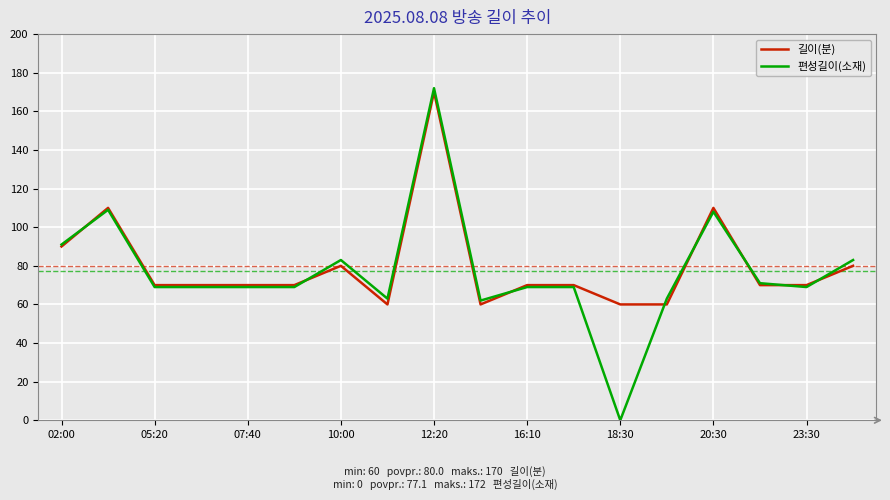

What are all the series names shown in the legend?

길이(분), 편성길이(소재)